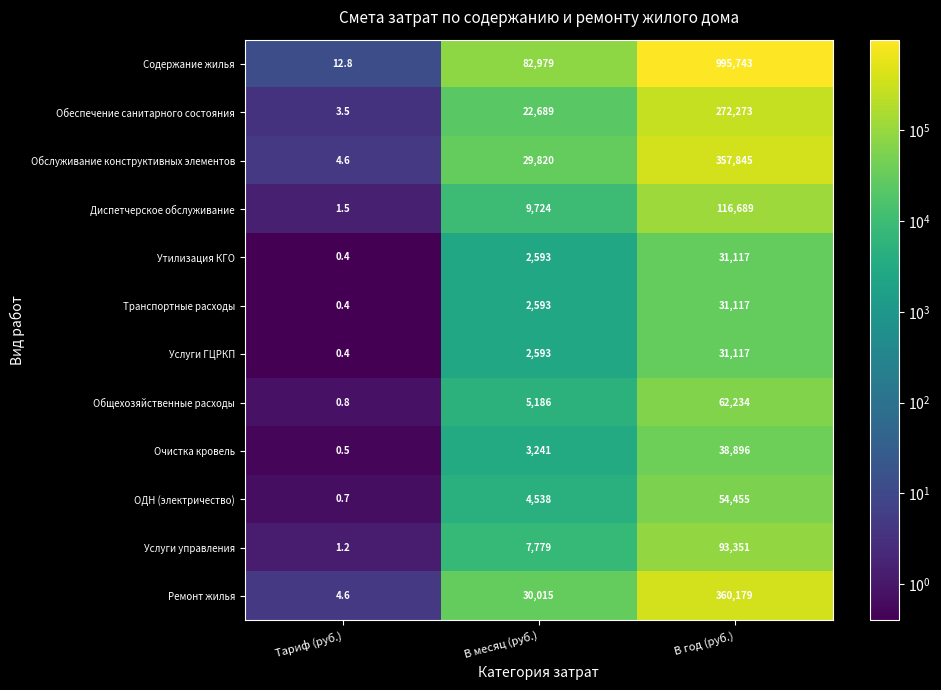

Is it true that Услуги управления equals 1.2 at Тариф (руб.)?

True